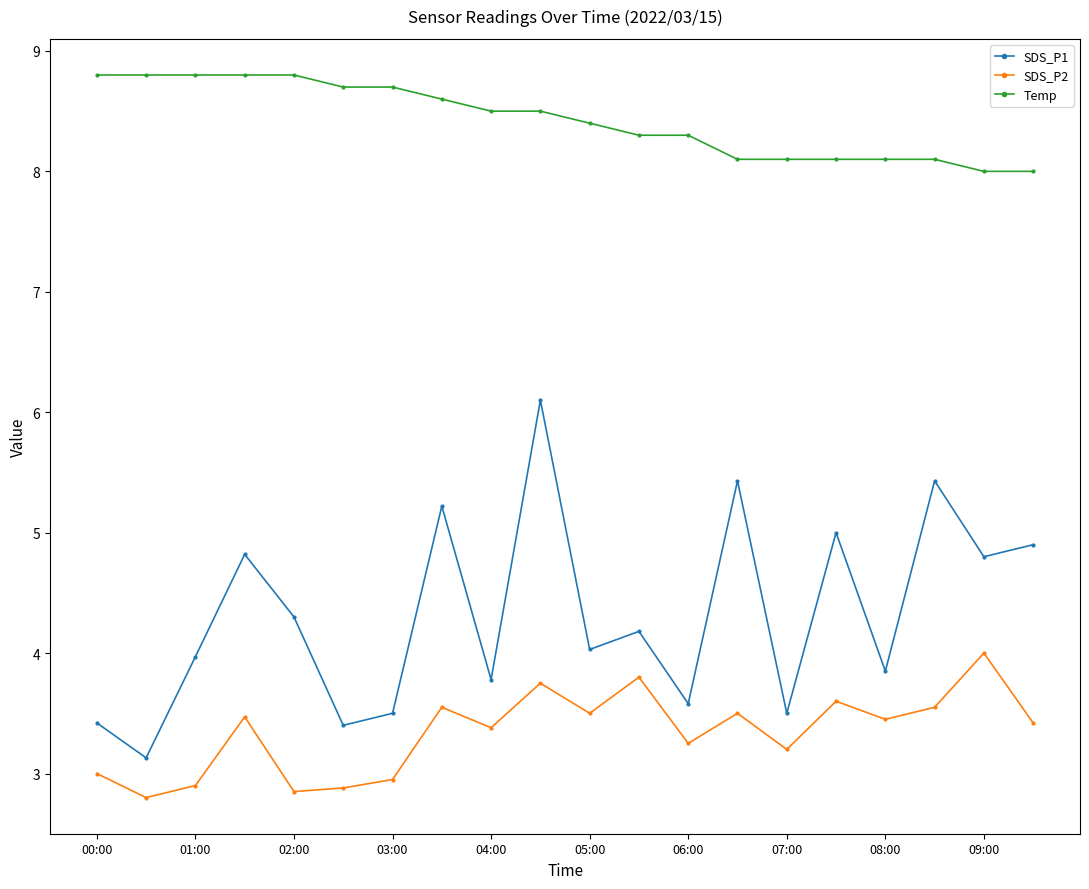

What is the smallest value displayed?

2.8